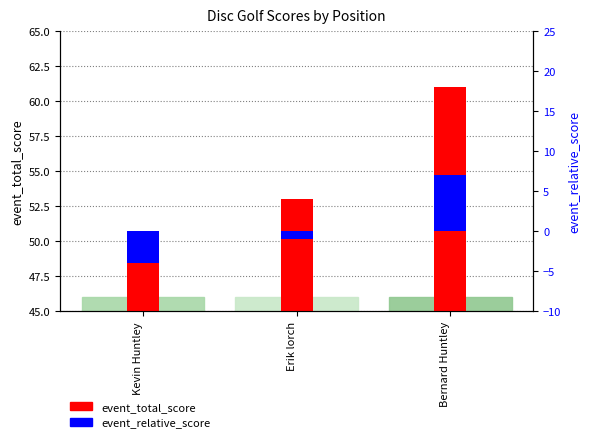

At how many categories does at least one series exceed 16?

3